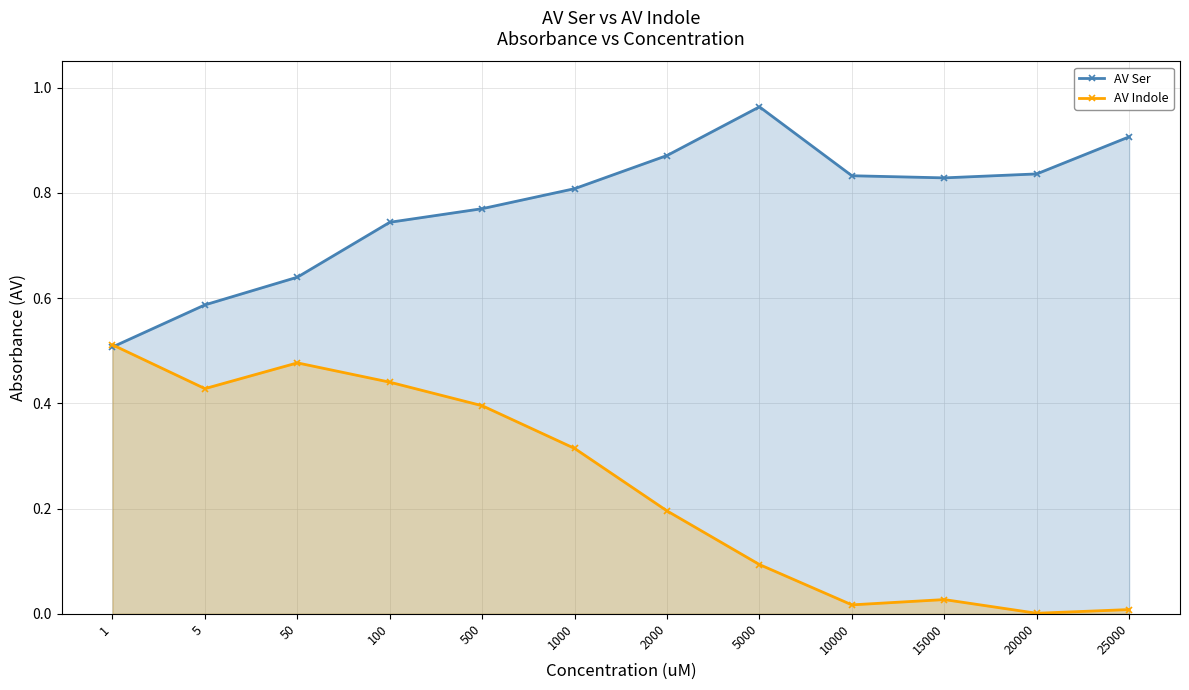

What is the difference between the AV Ser values at 20000 and 25000?

0.1